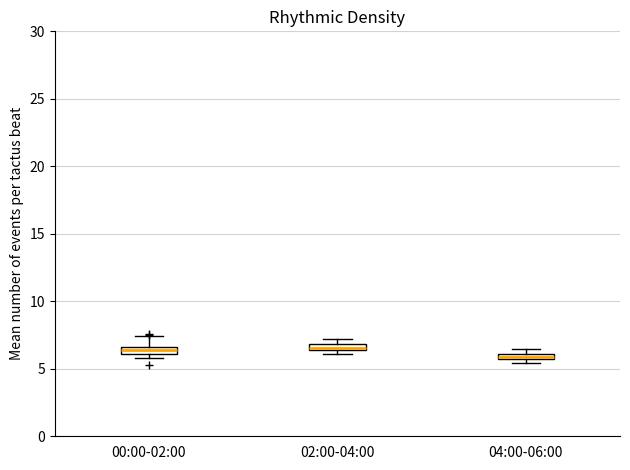

Where is the upper edge of the box for 04:00-06:00 on the y-axis? The values are not printed on the chart, so give them approximately, as read against the axis.

6.0